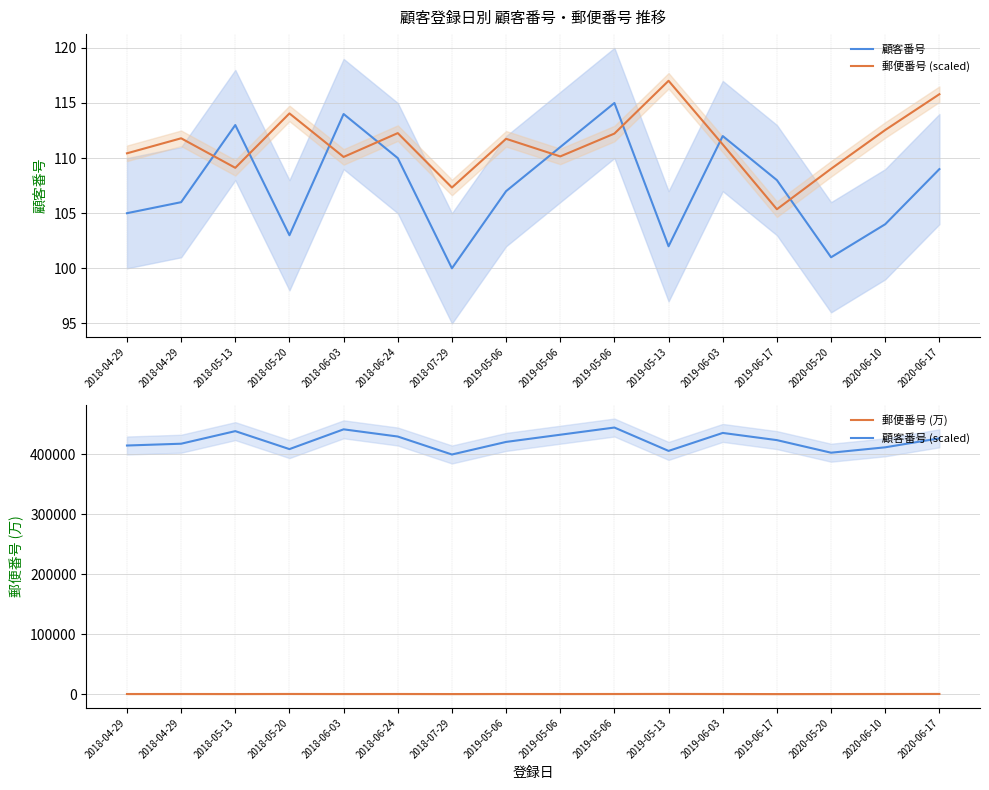

At which category is the sum across all series the highest?

2019-05-06